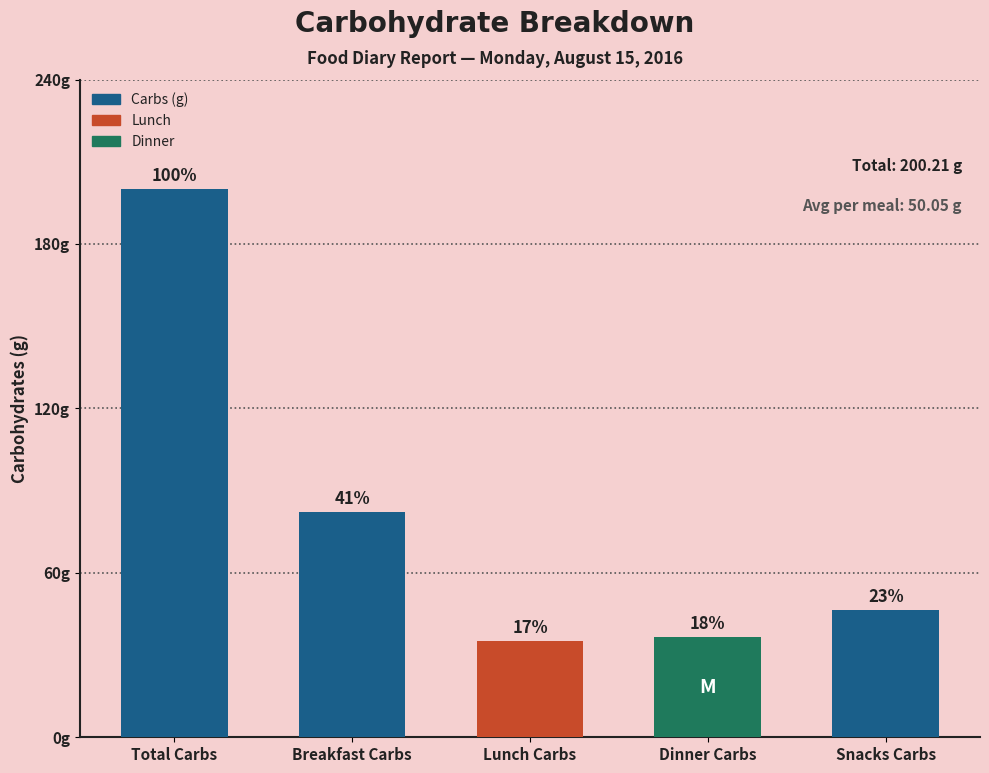

Are the bars horizontal?

No